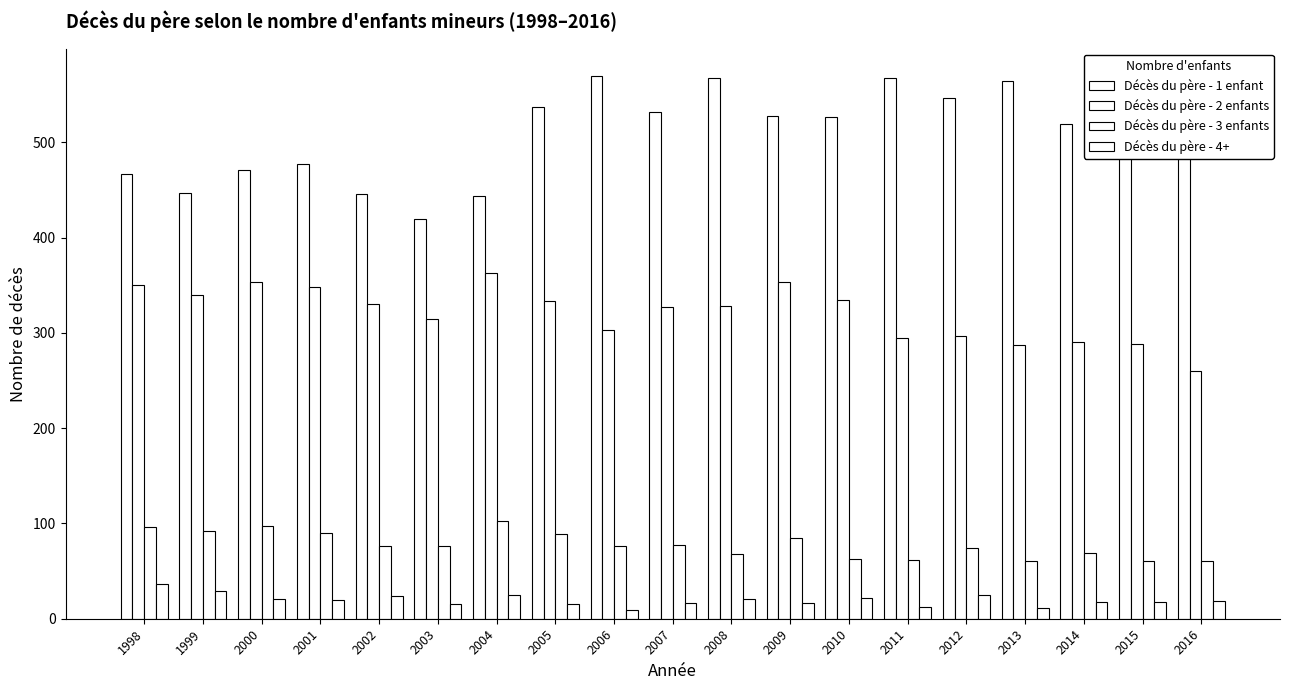

What is the spread (max minus min) of values at 1999?

418